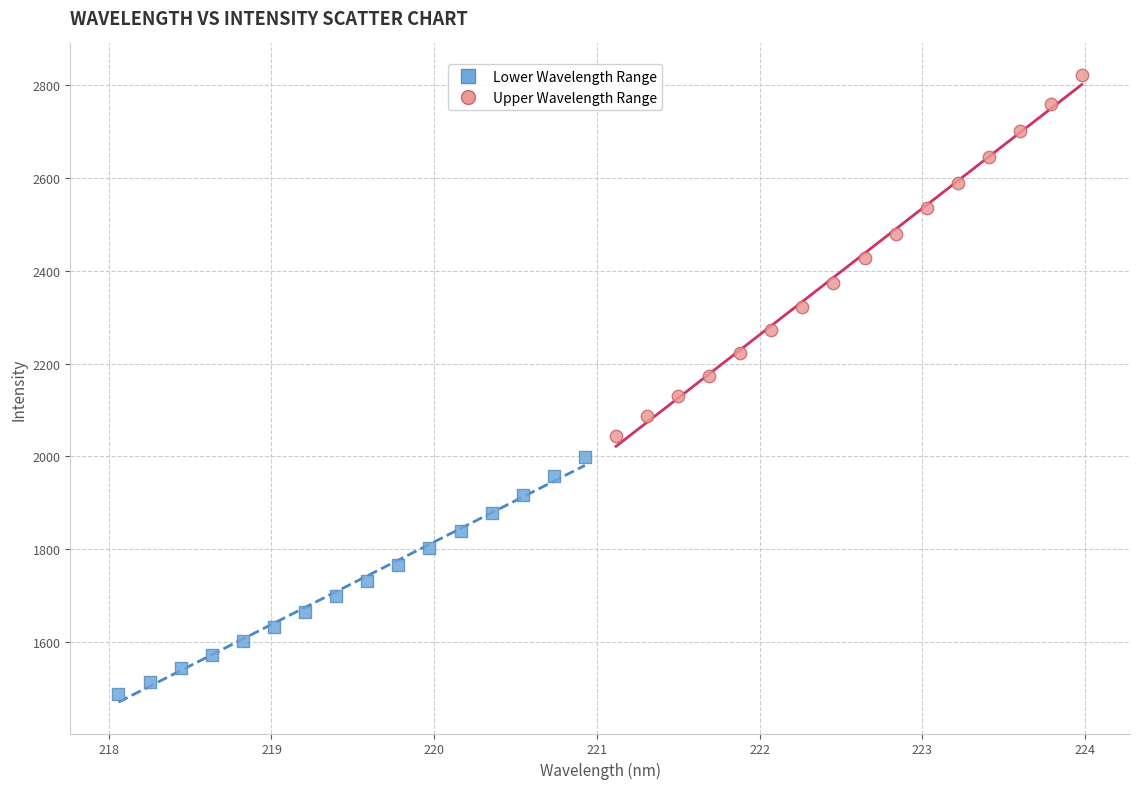

Which series contains the lowest Y value?

Lower Wavelength Range